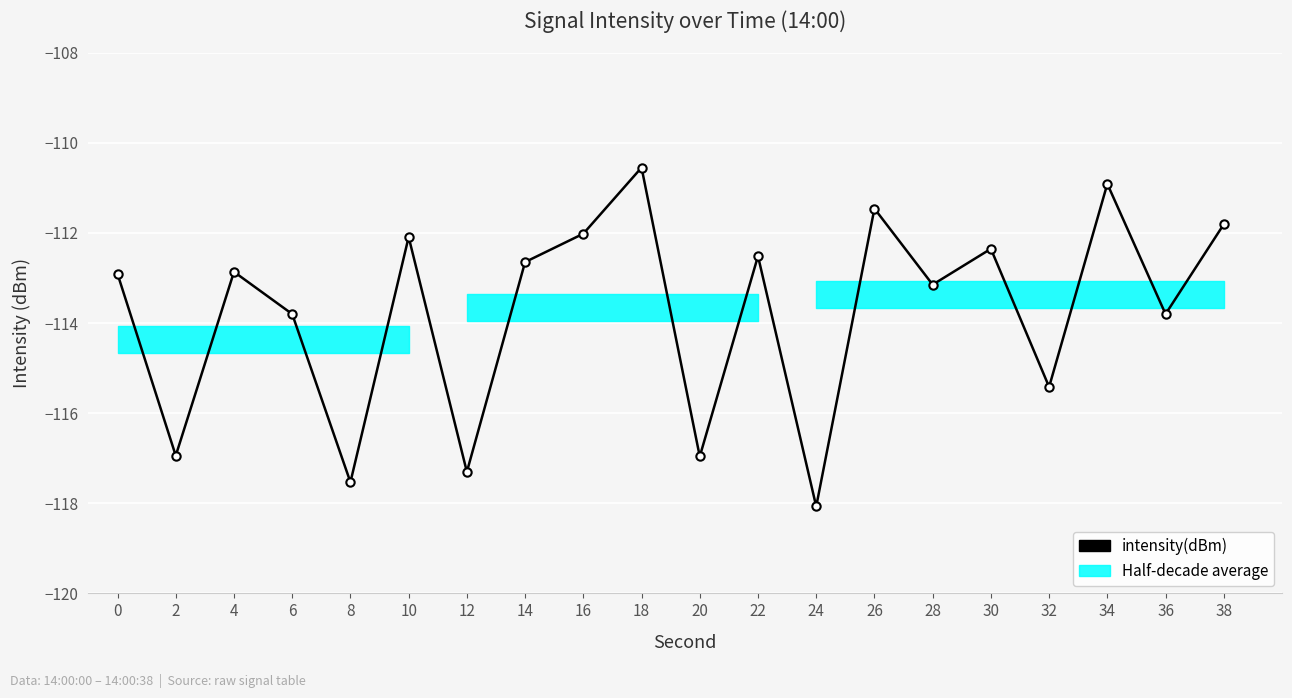

Is this an area chart (filled region under the line)?

No